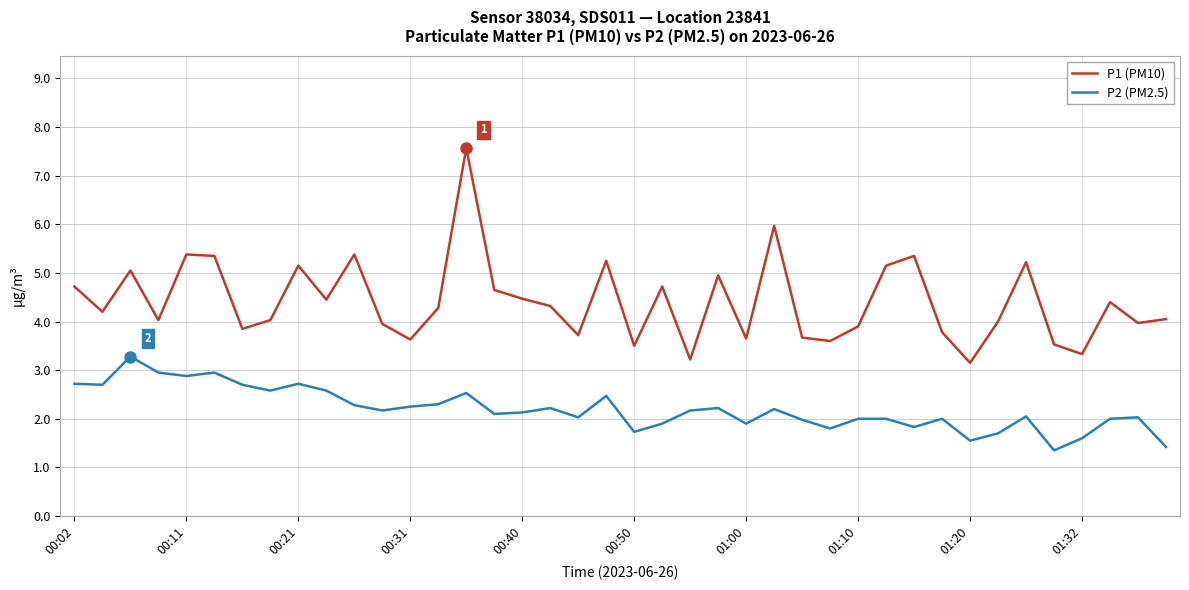

True or false: P1 (PM10) and P2 (PM2.5) intersect in this chart.

False